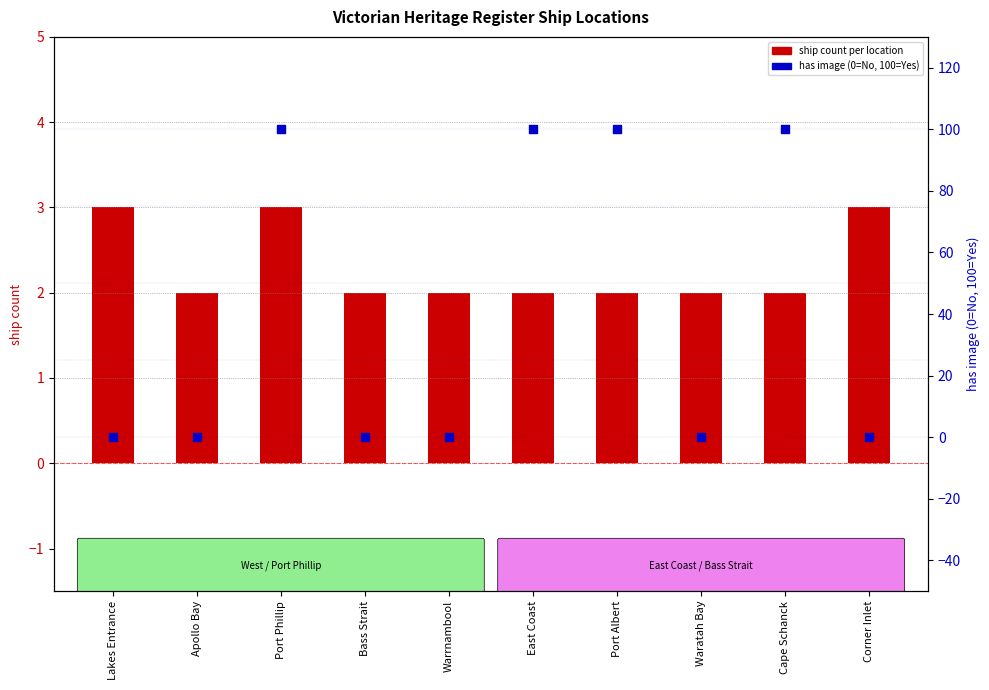

Which series reaches the minimum Y coordinate?

has image (percentile-style)